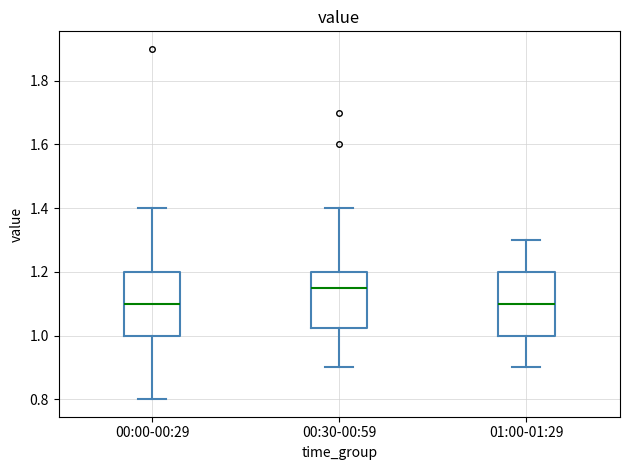

Reading left to right, read every box against the y-axis: the position of its median line, the range the box covers, and the ends of its whiskers. The values are not printed on the chart, so give them approximately, as read against the axis.

00:00-00:29: median 1.10, box 1.00 to 1.20, whiskers 0.80 to 1.40
00:30-00:59: median 1.16, box 1.02 to 1.20, whiskers 0.90 to 1.40
01:00-01:29: median 1.10, box 1.00 to 1.20, whiskers 0.90 to 1.30